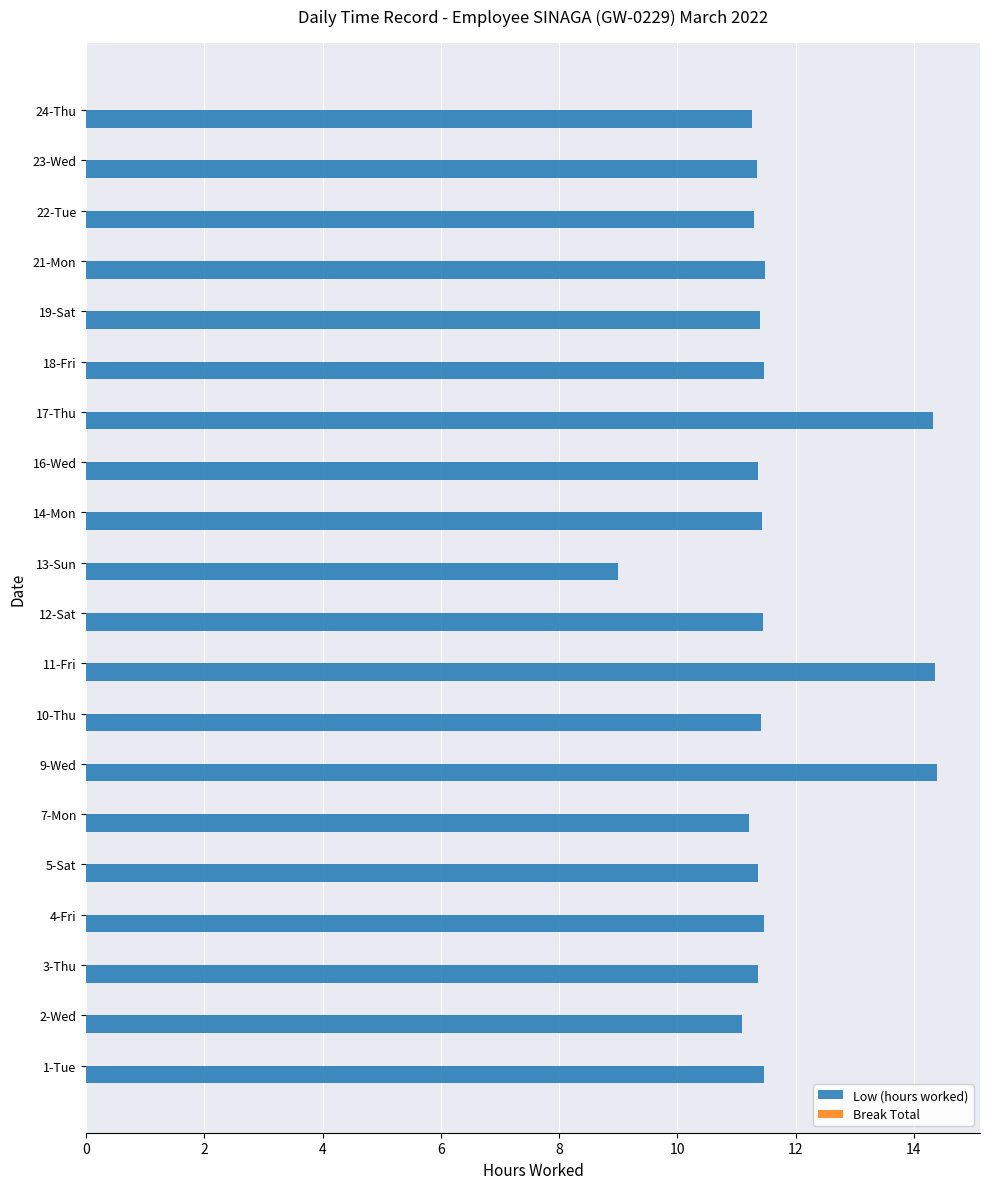

What is the smallest value displayed?

9.0